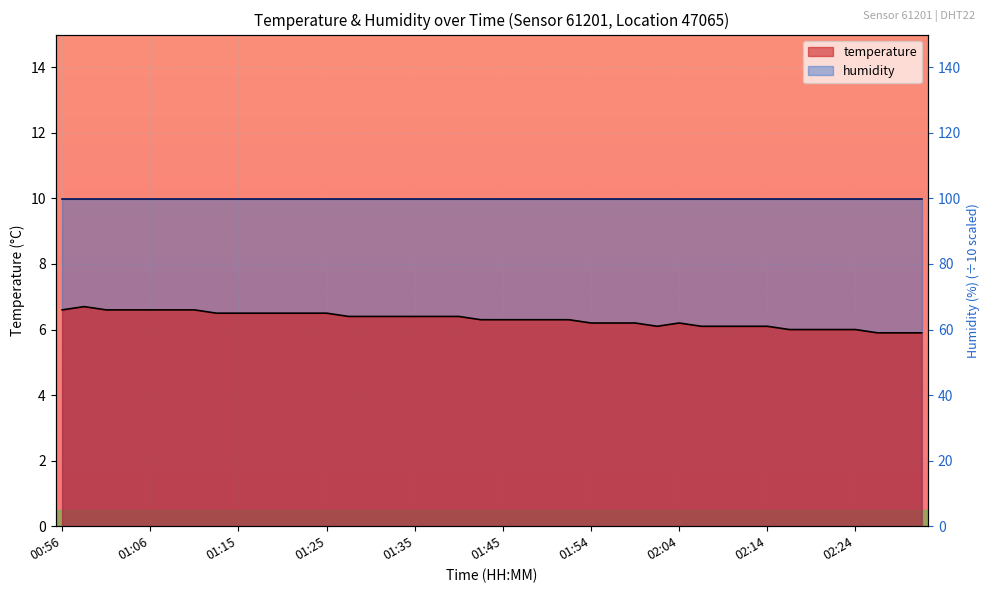

Where is the first local minimum?

02:02